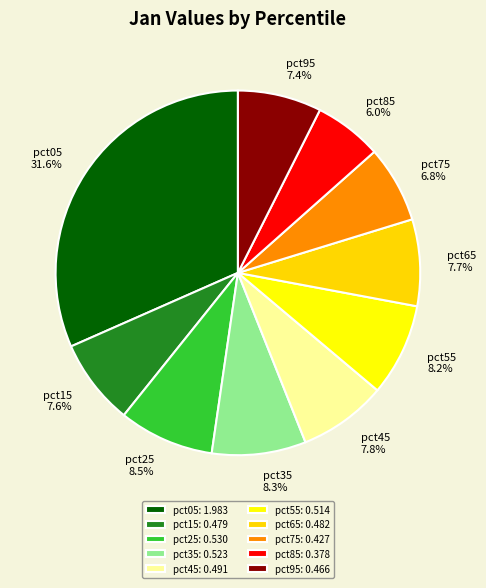

The pct65 slice represents 1% of the pie. True or false?

False